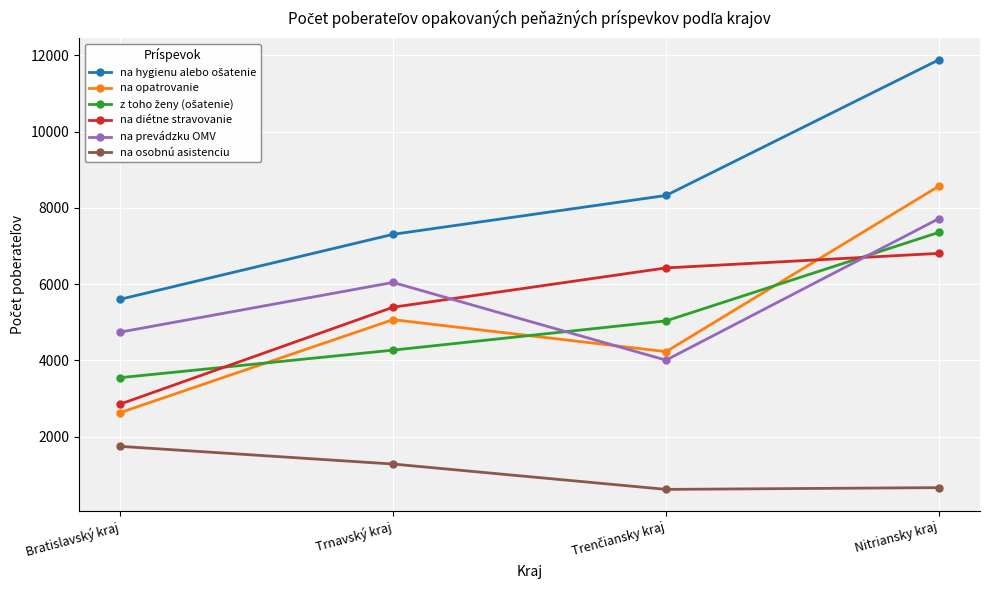

How many na opatrovanie values are between 4226 and 8571?

3